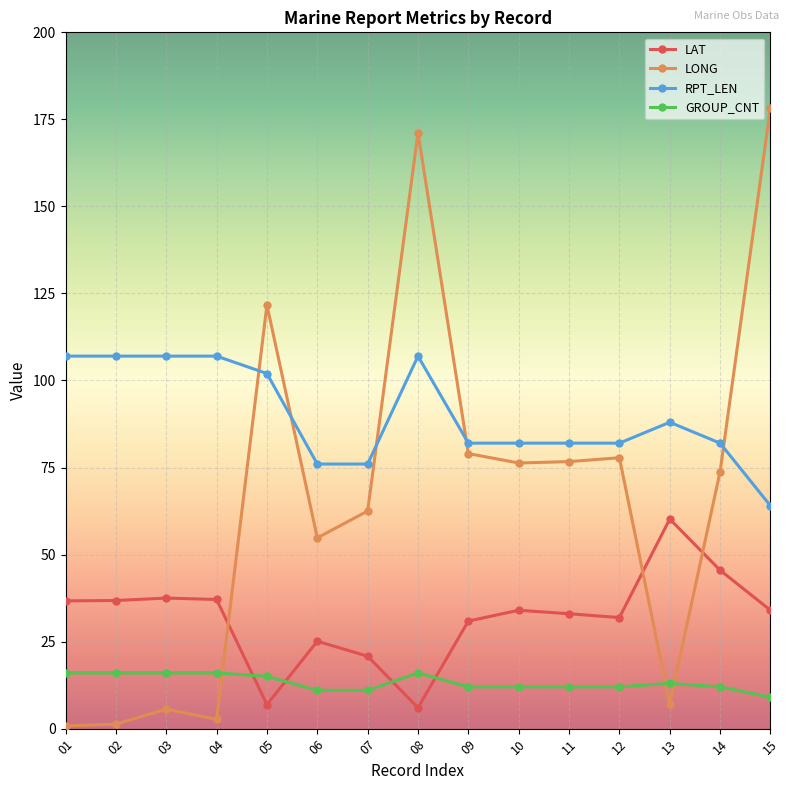

What is the difference between the highest and lowest values at 01?

106.2